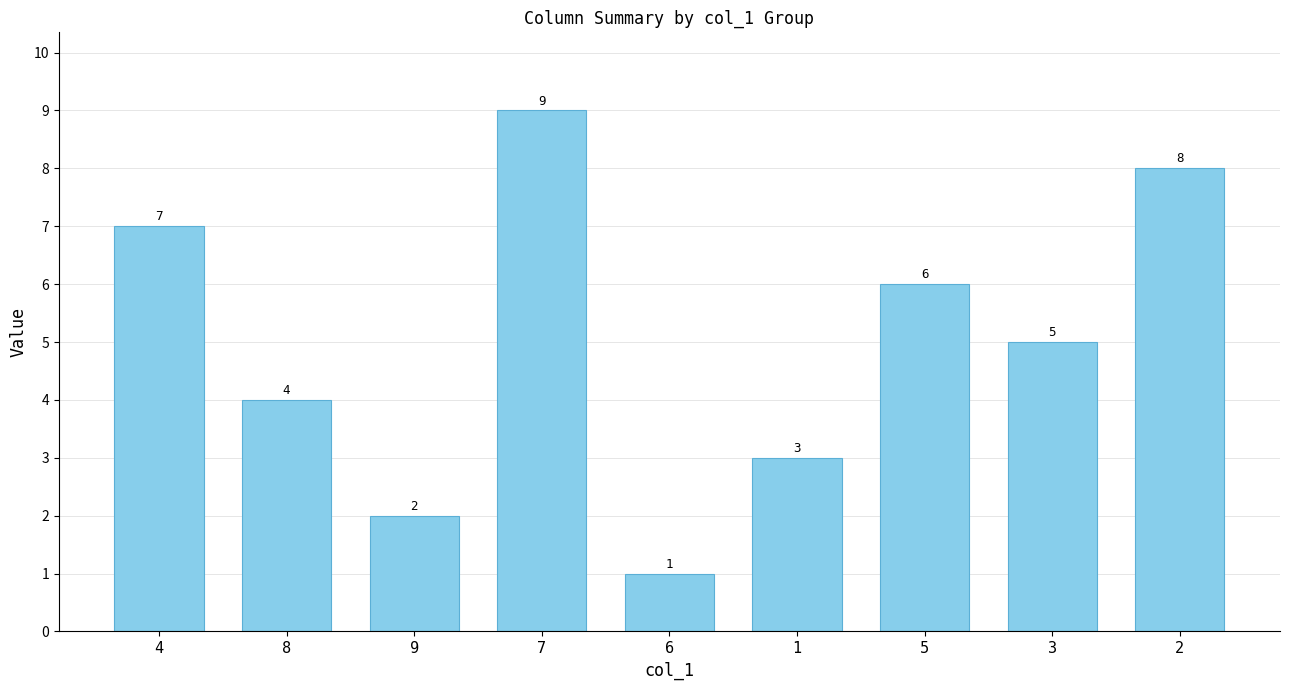

Count the number of data series in this chart.

1